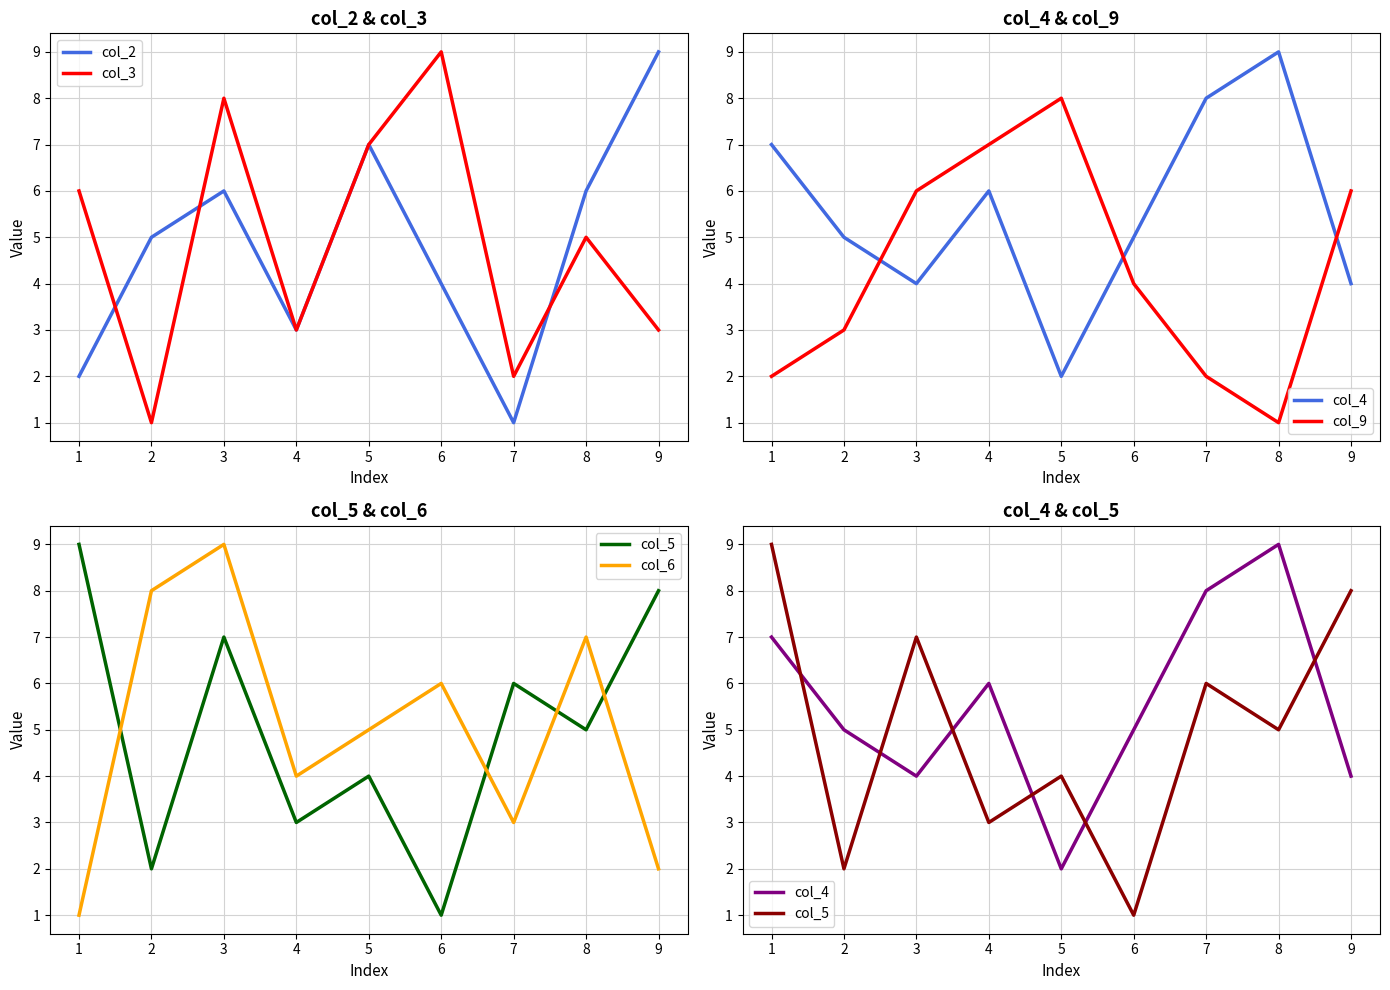

True or false: col_5 has more than 0 interior local peaks.

True